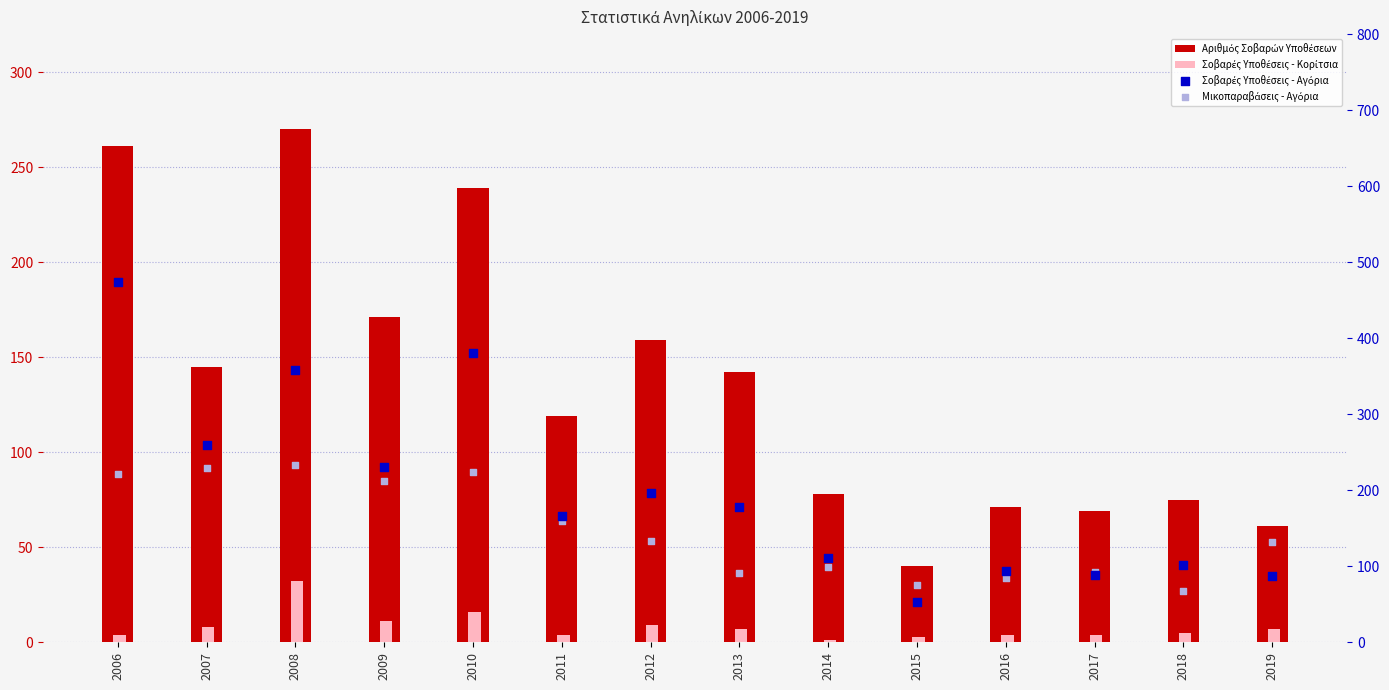

At which category is the sum across all series the highest?

2006